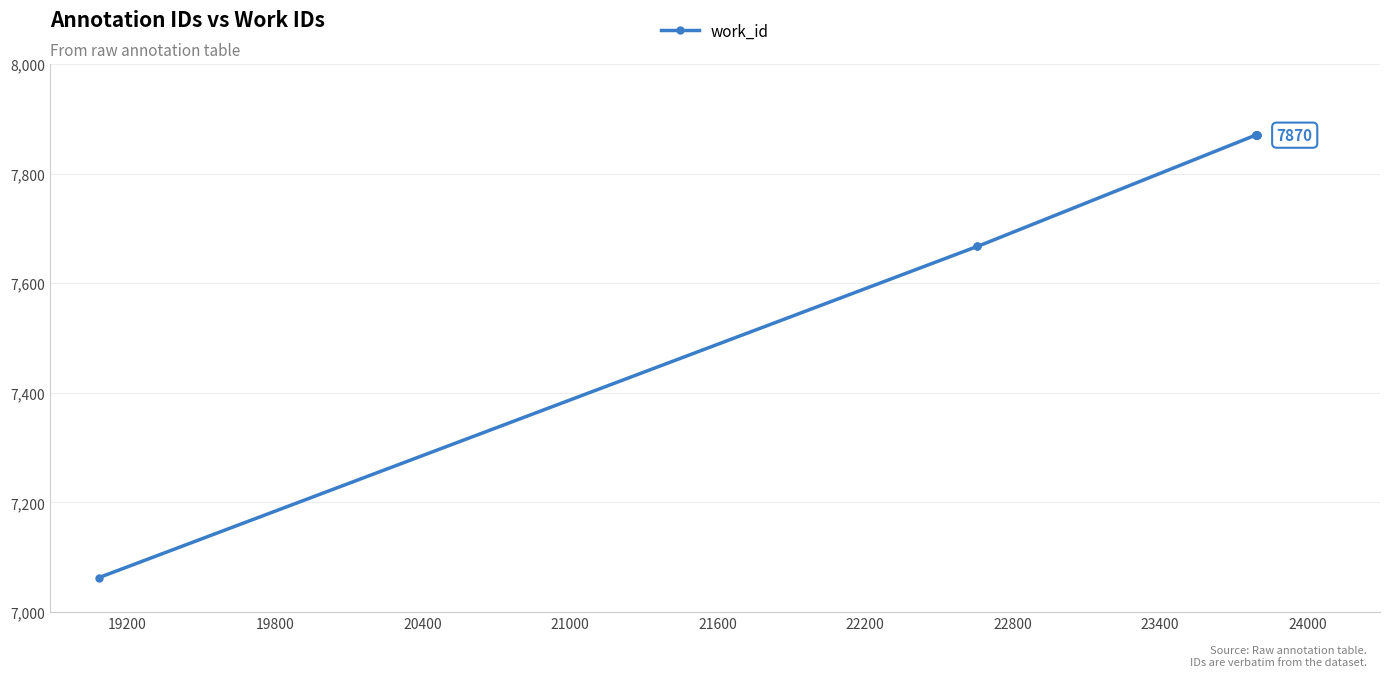

What is the average value?

7749